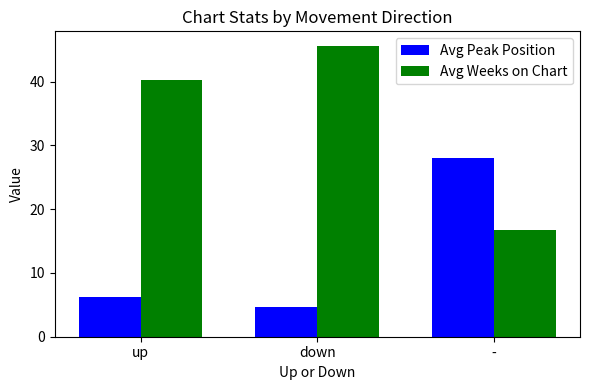

Which series has the largest range (max minus min)?

Avg Weeks on Chart